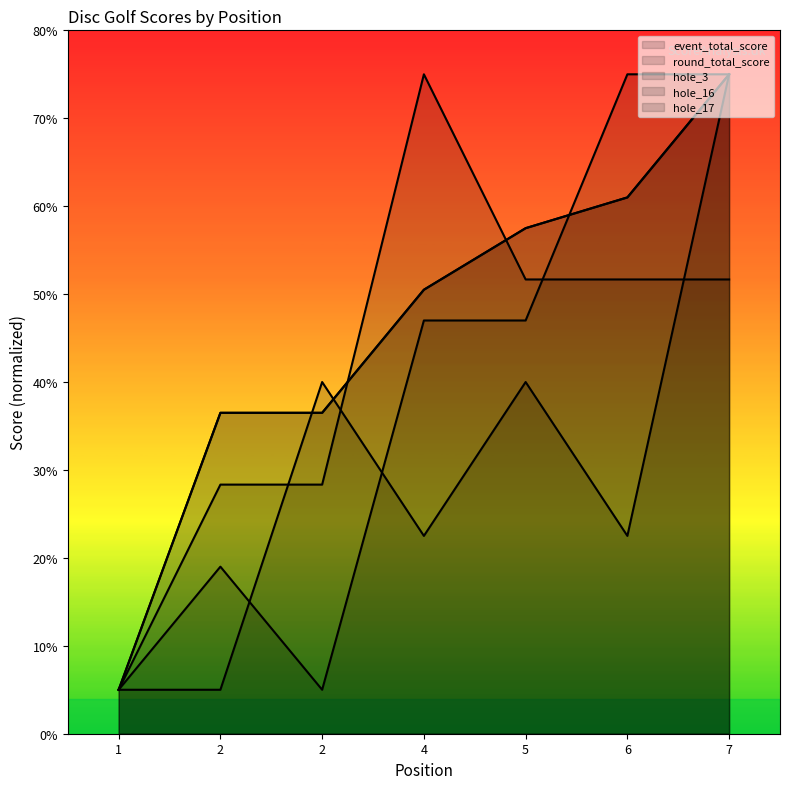

Does the chart display data point markers on the line(s)?

No